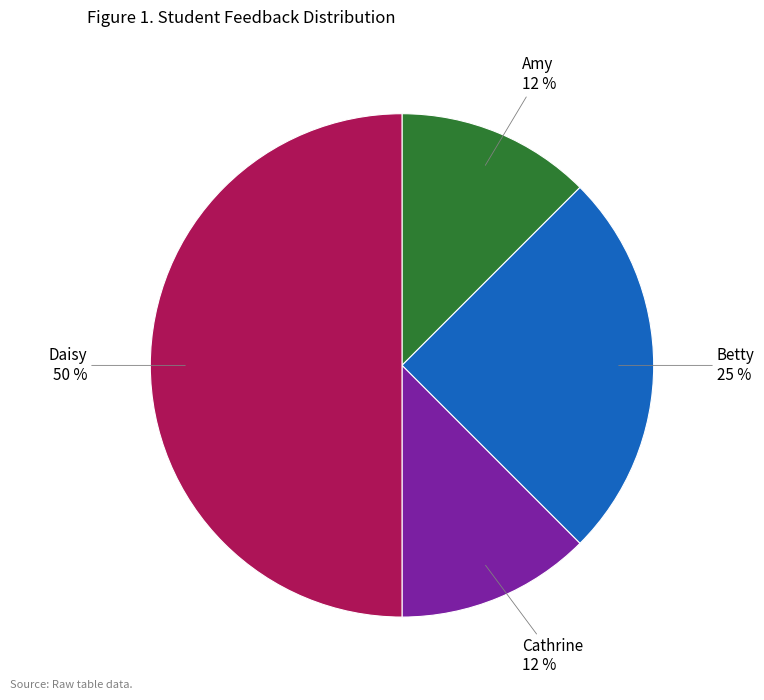

To the nearest percent, what is the average slice percentage?

25%